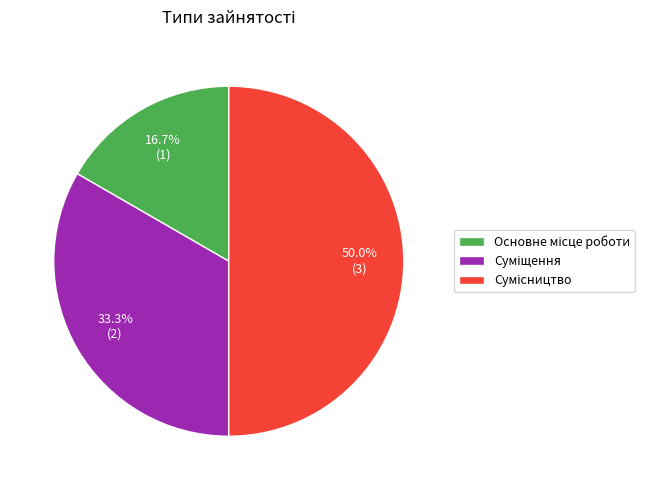

What is the total percentage of Сумісництво and Суміщення?

83.3%